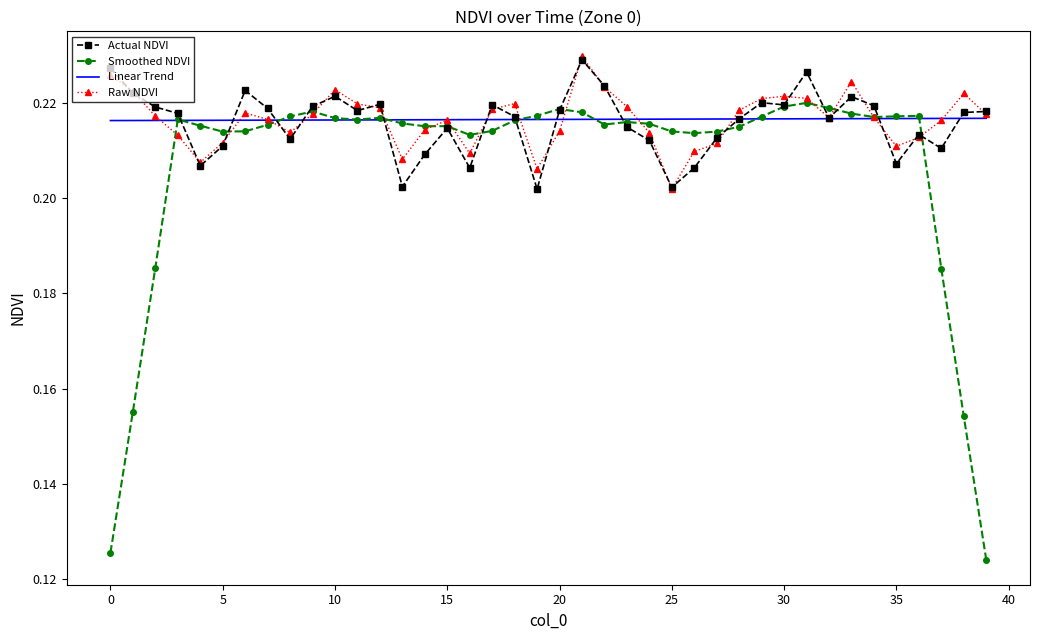

Which series has the largest range (max minus min)?

Smoothed NDVI